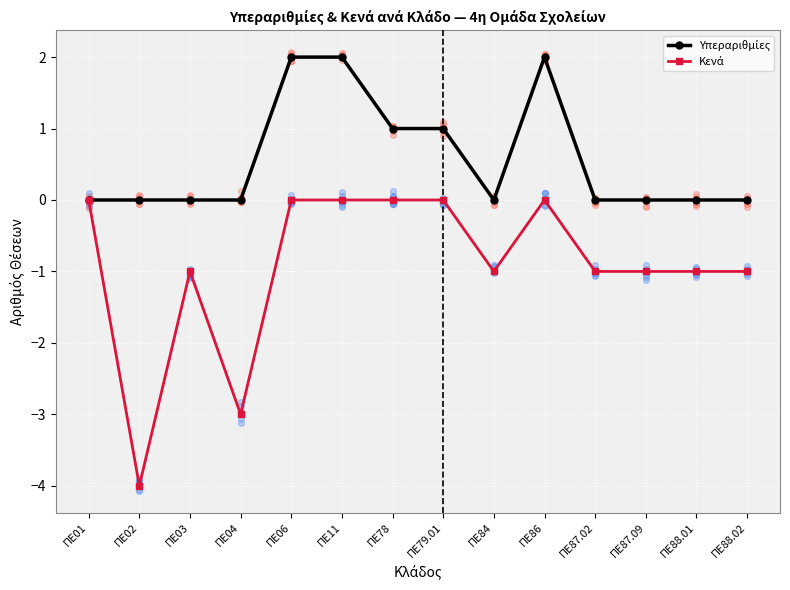

Which series reaches the minimum Y coordinate?

Κενά